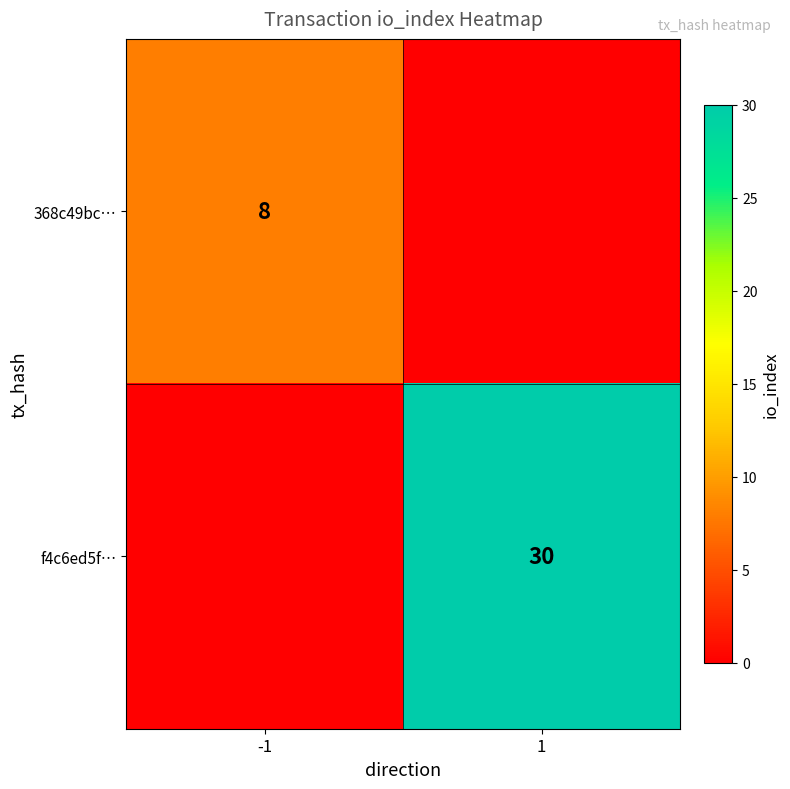

Is the value of 368c49bc… at -1 greater than the value of f4c6ed5f… at 1?

No